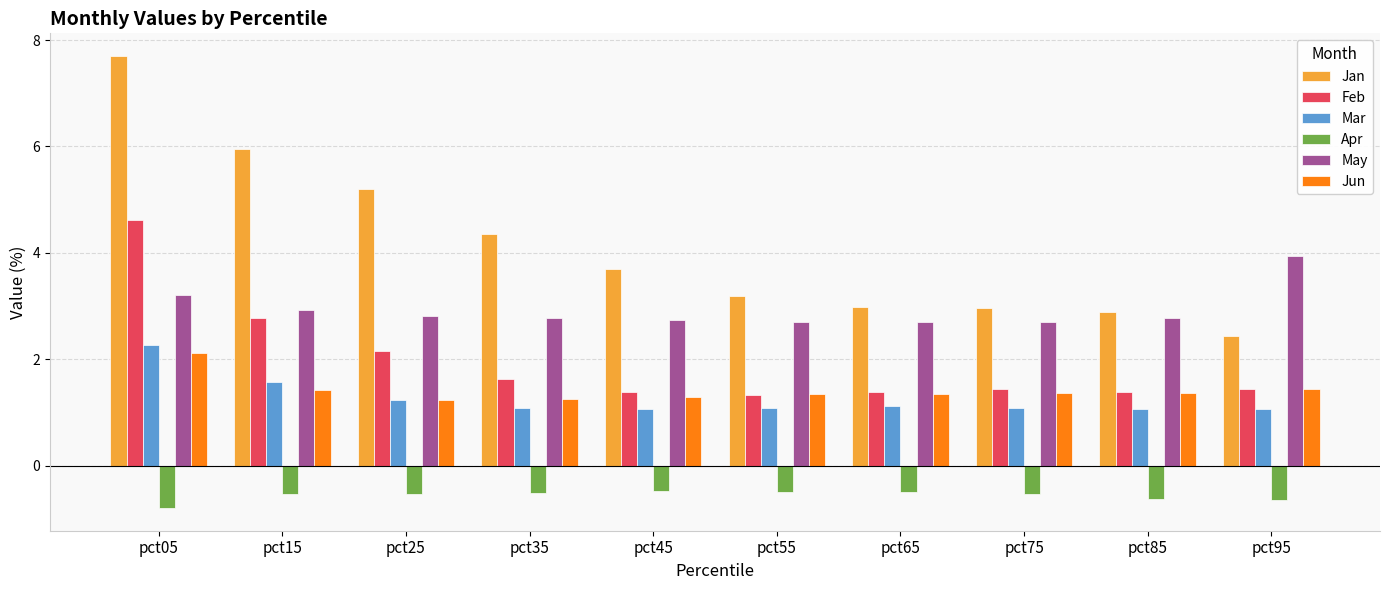

Which series has the largest total across all categories?

Jan